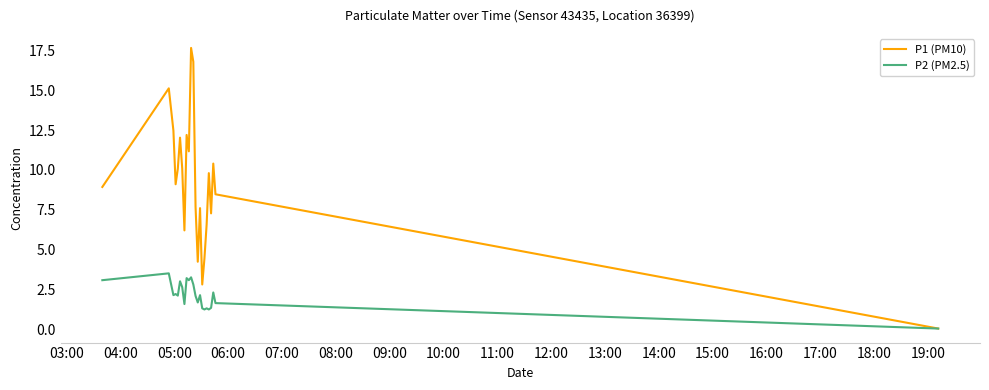

Which series has the widest spread of values?

P1 (PM10)